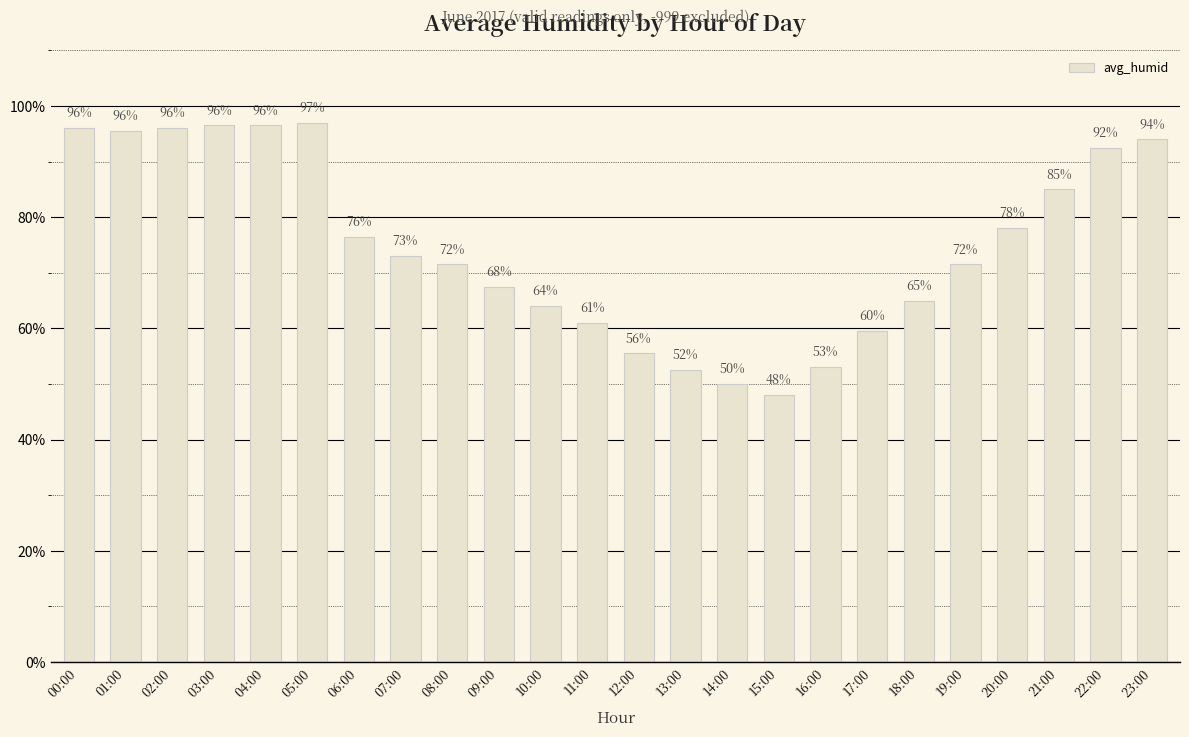

Is it true that the value at 15:00 is 73.3?

False